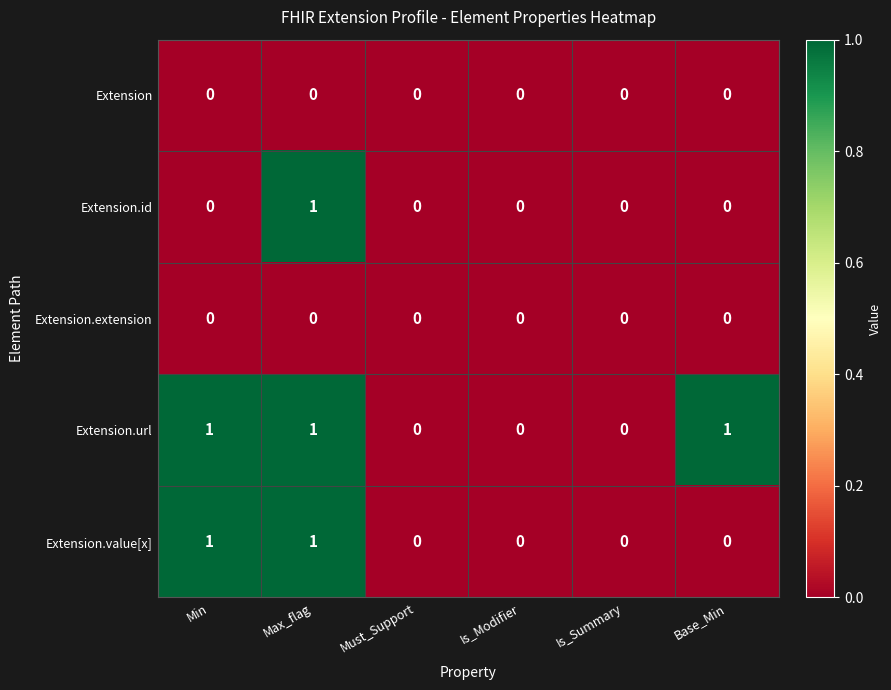

Which series changed the most between Is_Modifier and Base_Min?

Extension.url